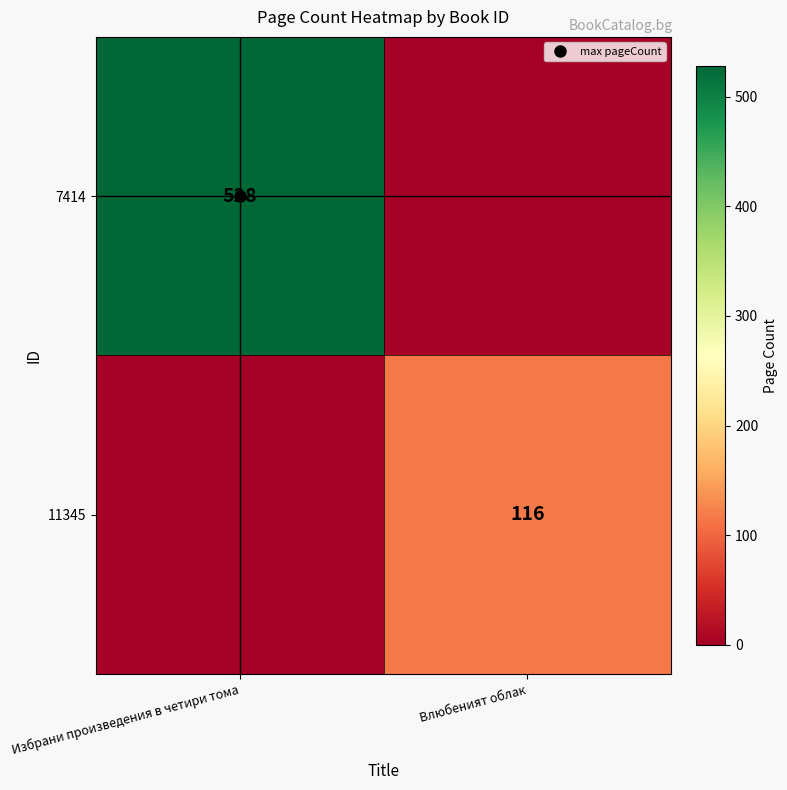

Is it true that 11345 equals 0 at Избрани произведения в четири тома?

True